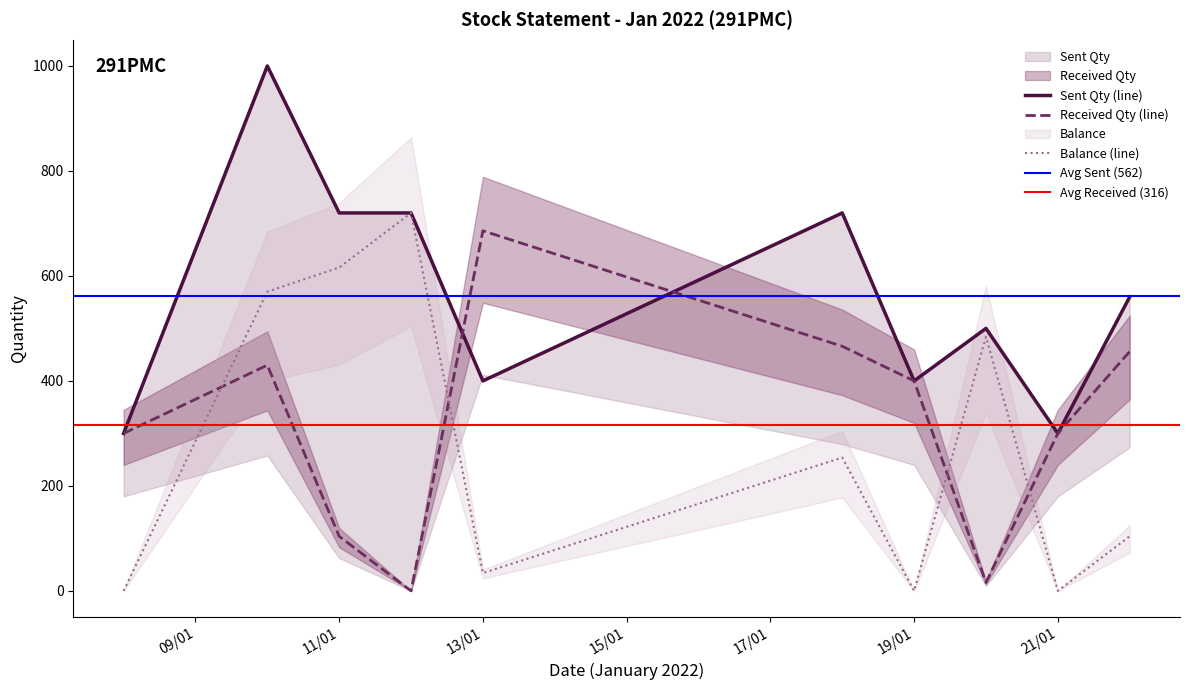

At how many categories does at least one series exceed 251?

10